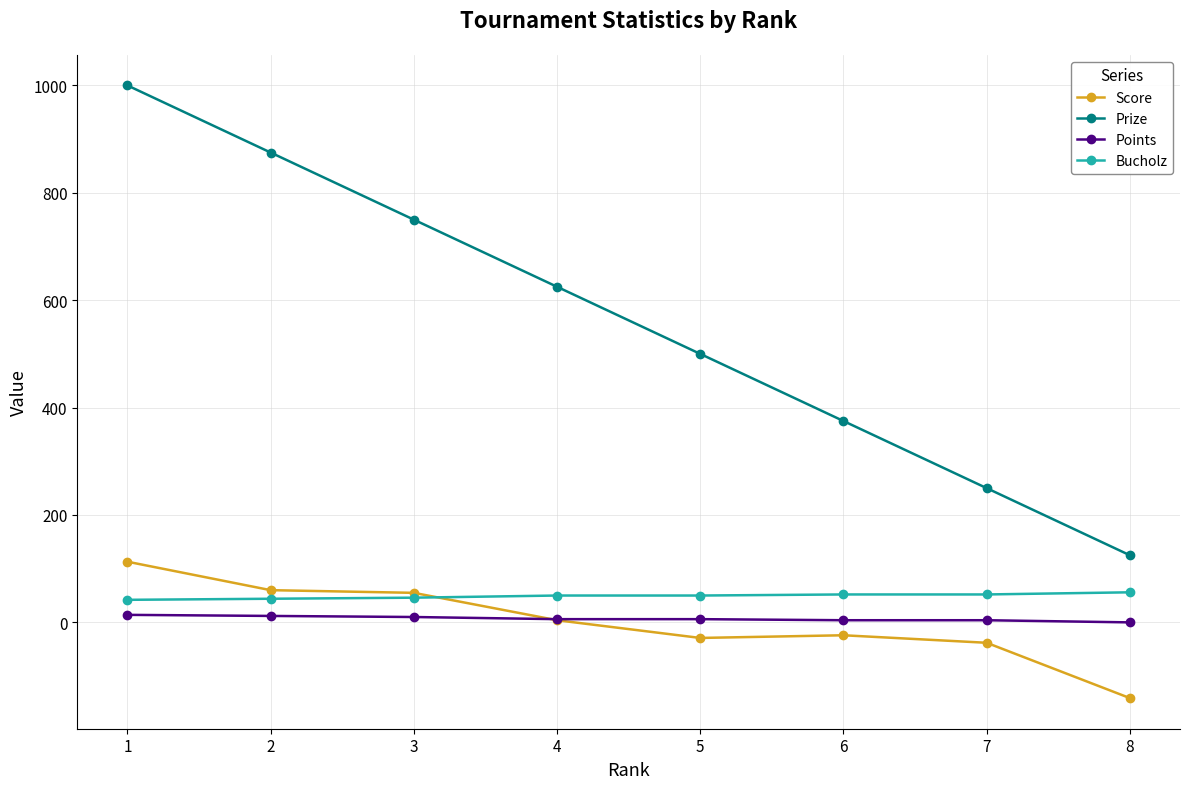

Which label corresponds to the smallest value in the chart?

8